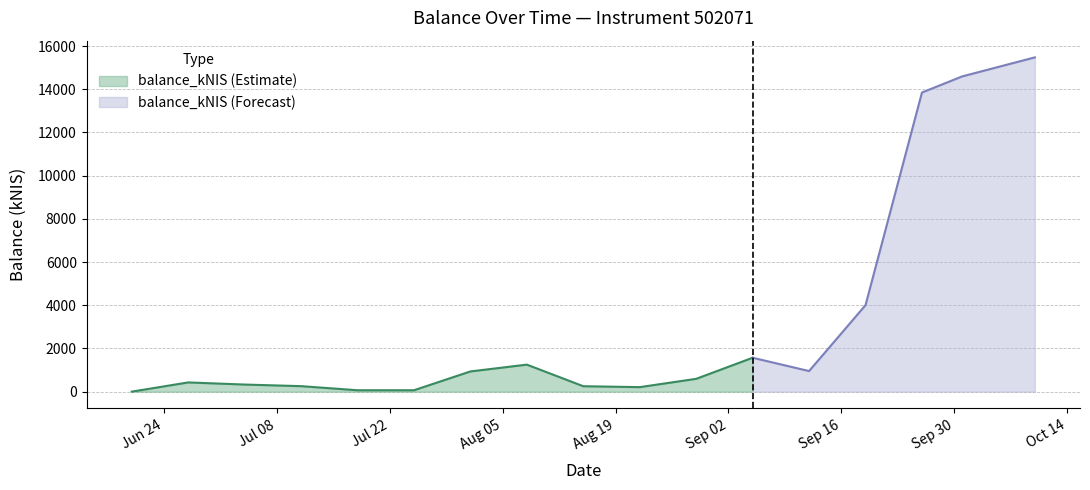

How many values are above zero?

16